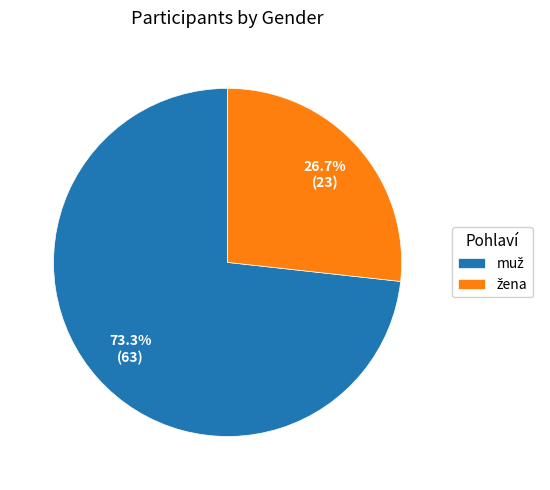

To the nearest percent, what is the difference between the largest and smallest slice percentages?

47%